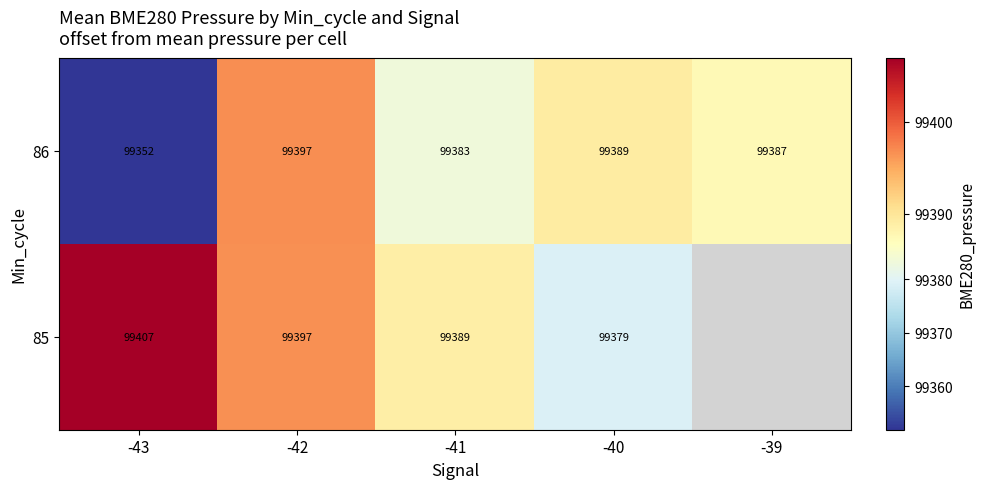

What is the minimum value shown in the chart?

99351.8